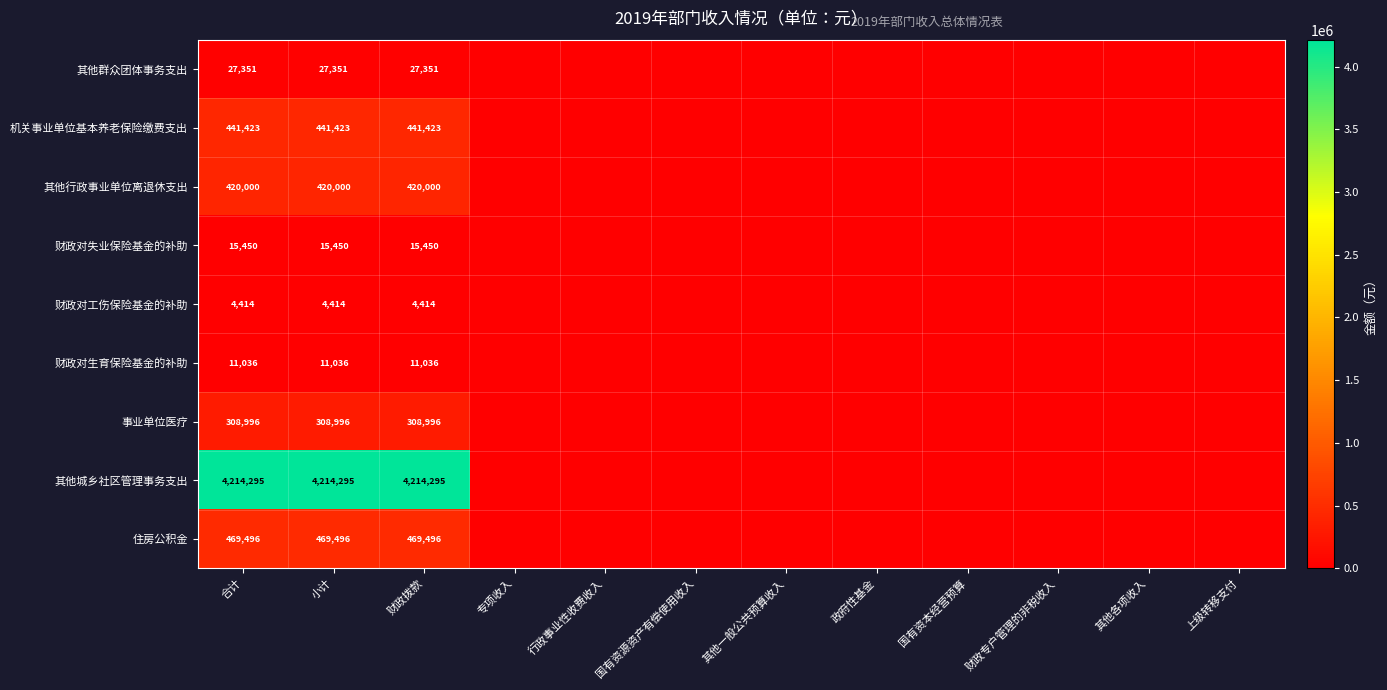

The value of 其他城乡社区管理事务支出 at 财政拨款 is 4214295. True or false?

True